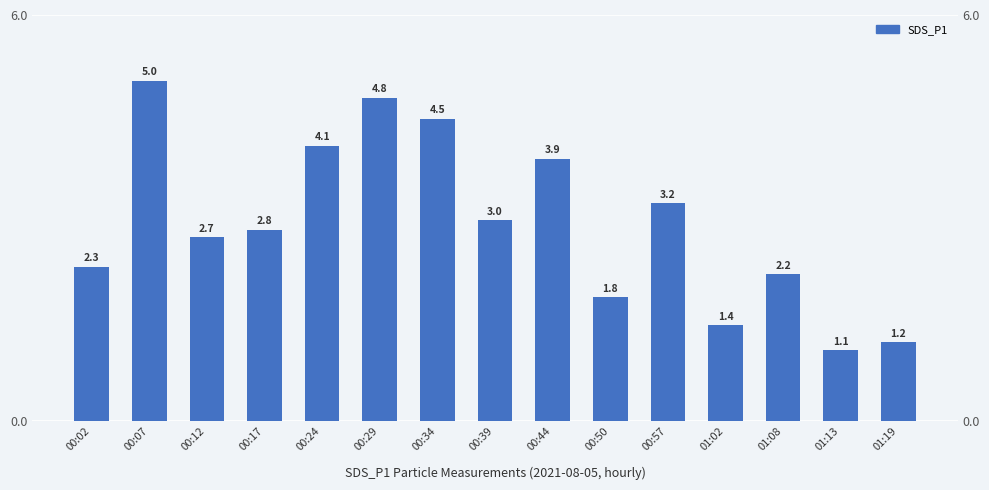

Is it true that the value at 00:39 is 5.3?

False